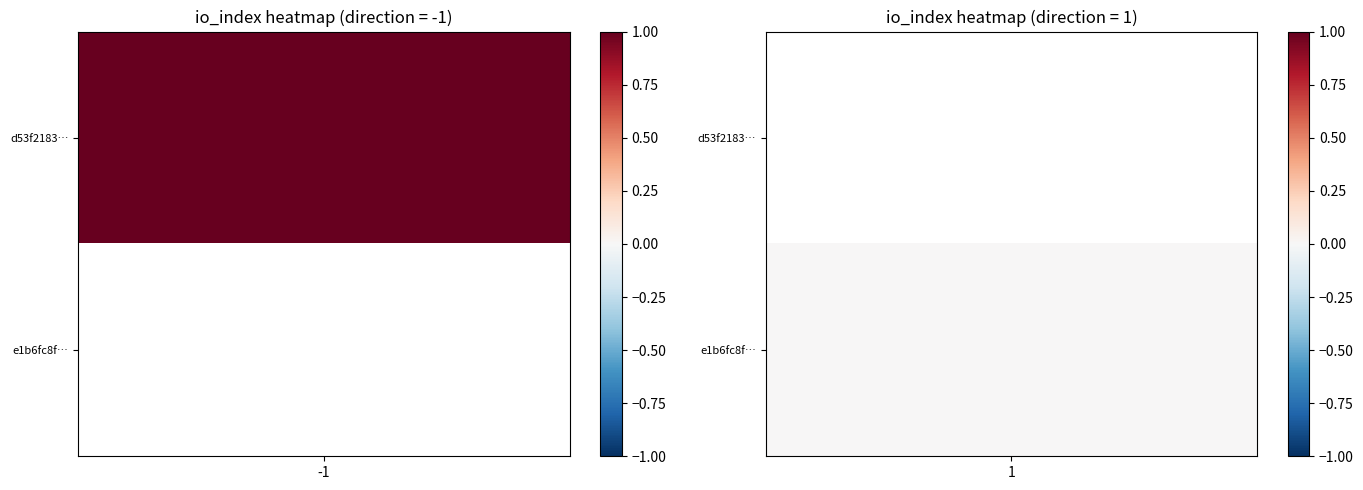

Reading left to right, what are all the values shown in this chart?

d53f218388552c99404a680db6f0192c6eb23cc: direction=-1	io_index=1
e1b6fc8f19d1c7f31ffcdb3fce6f45131beccfc: direction=1	io_index=0